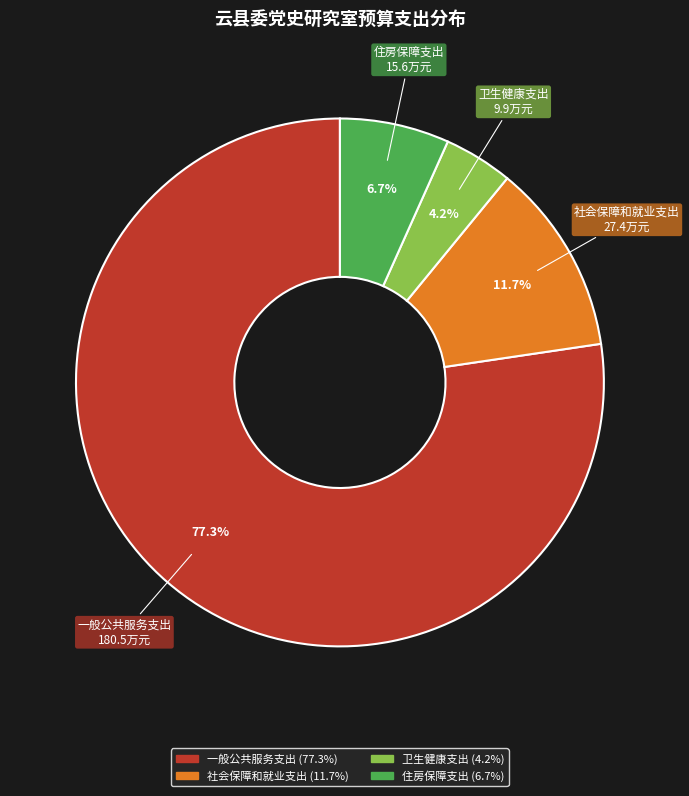

Is it true that 社会保障和就业支出 is 12% of the pie?

True